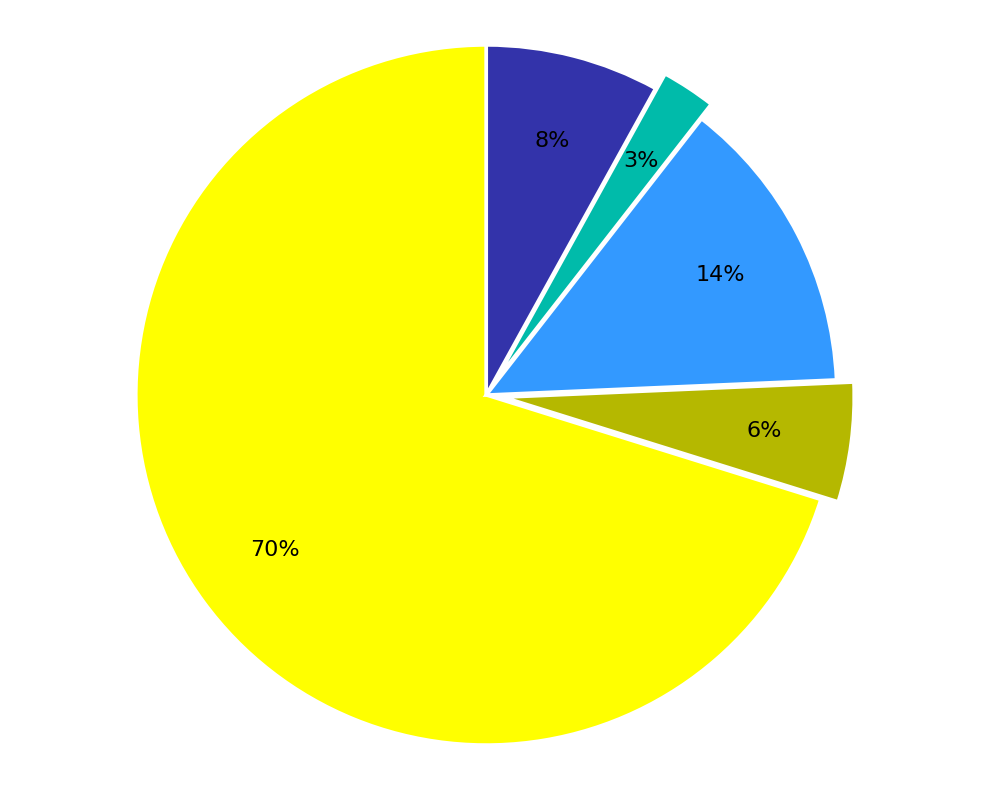

To the nearest percent, what is the average slice percentage?

20%